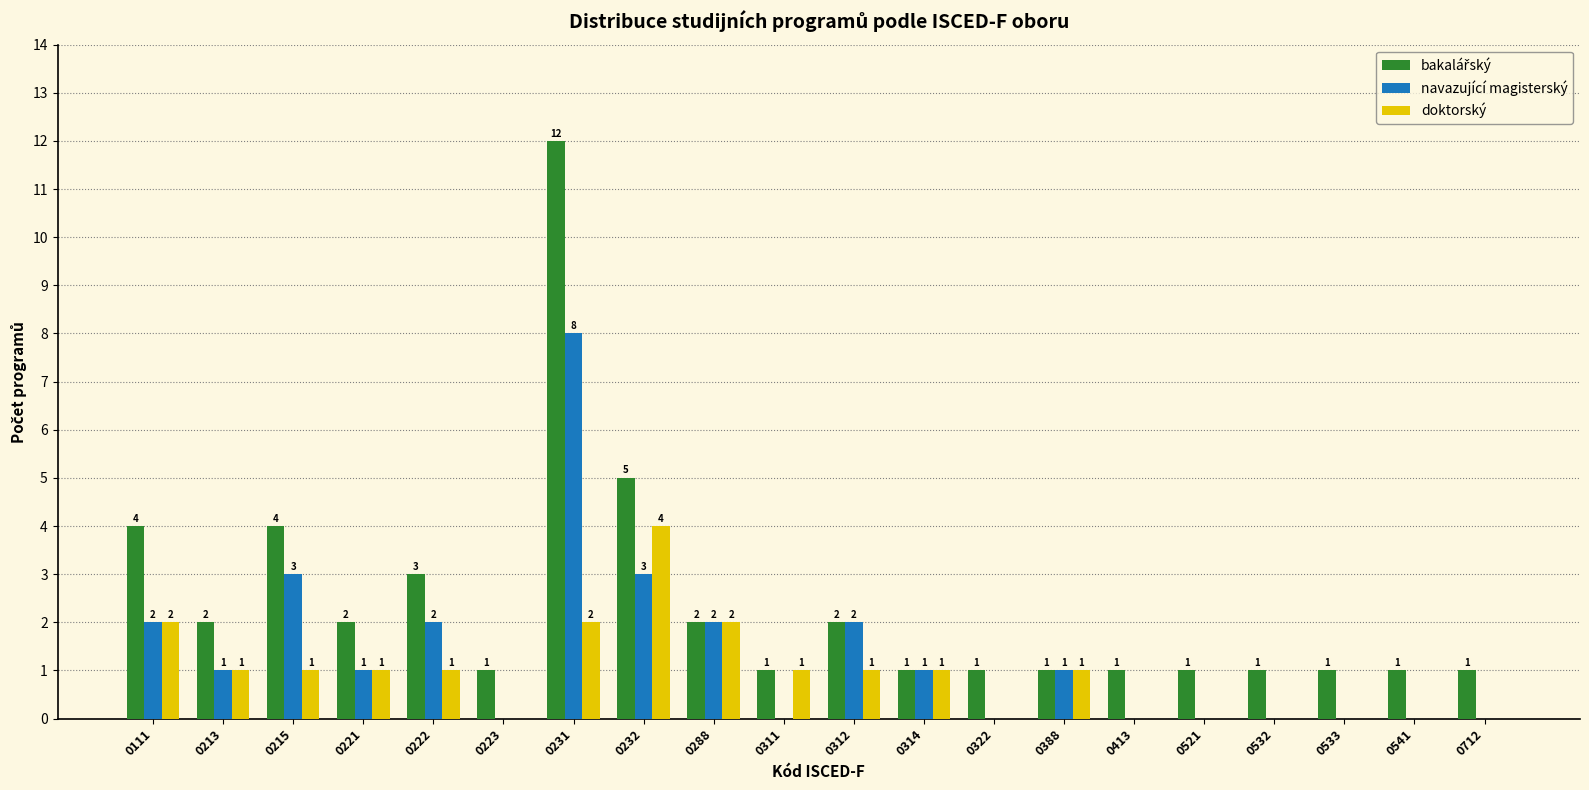

At which category is the sum across all series the highest?

0231